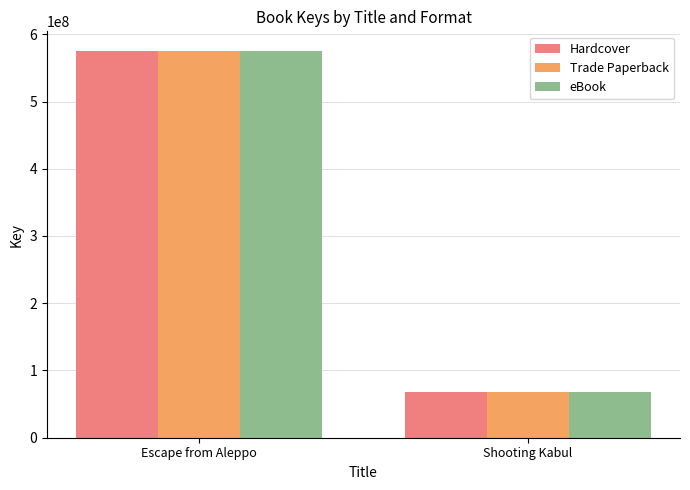

Read the Hardcover value at Escape from Aleppo.

575576748